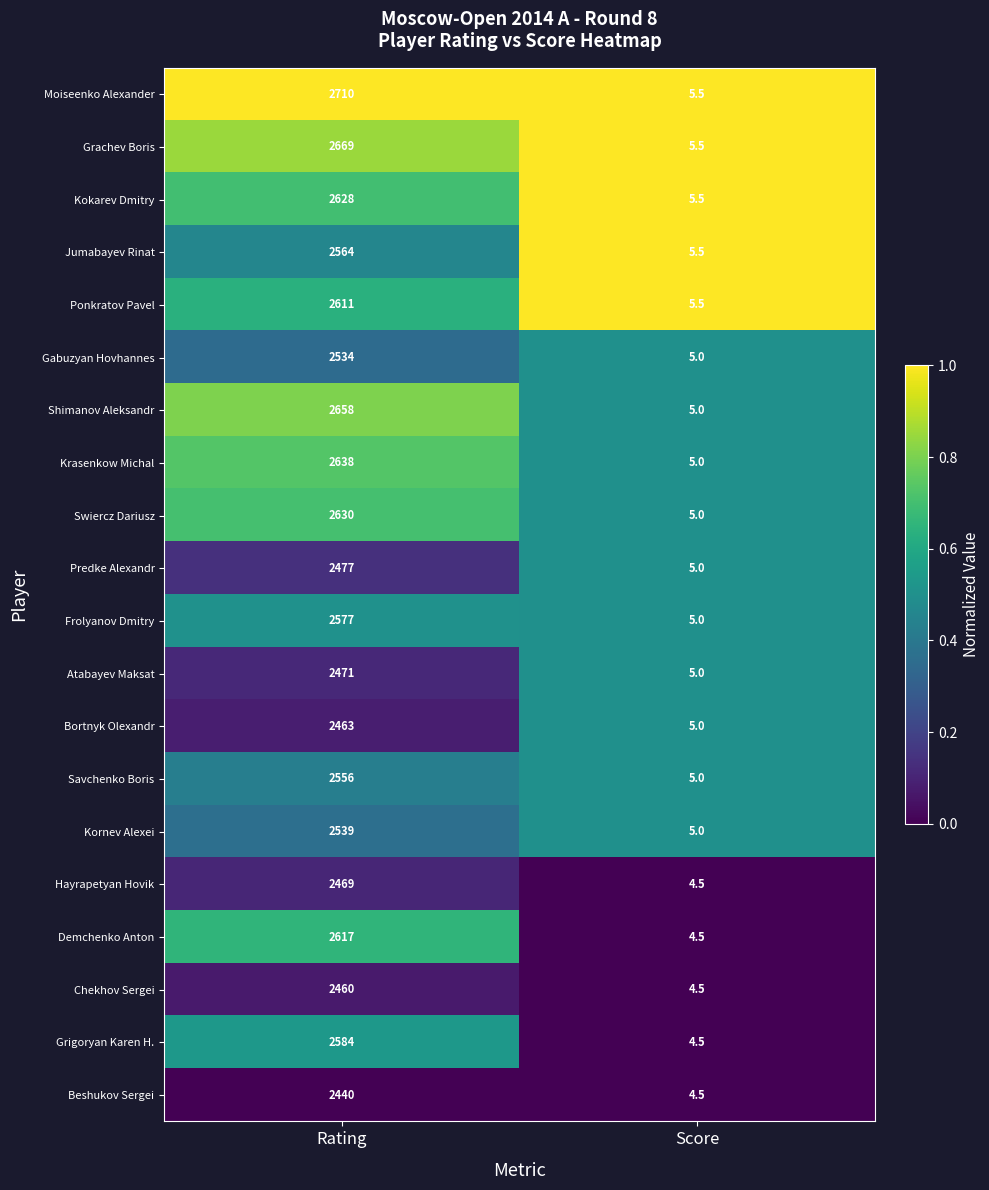

Which series has the largest total across all categories?

Moiseenko Alexander